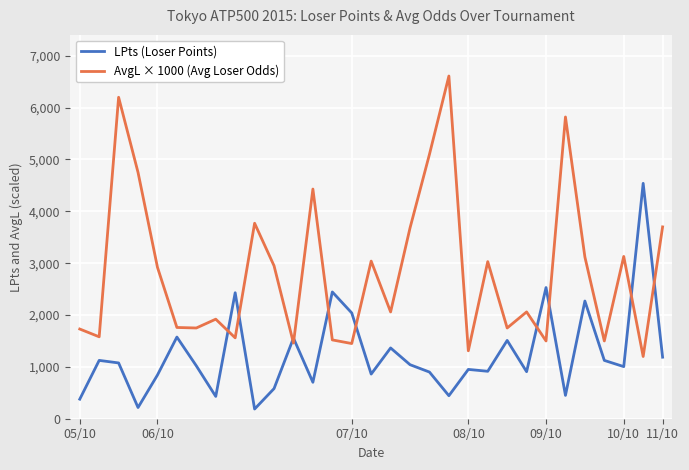

What is the maximum value shown in the chart?

6610